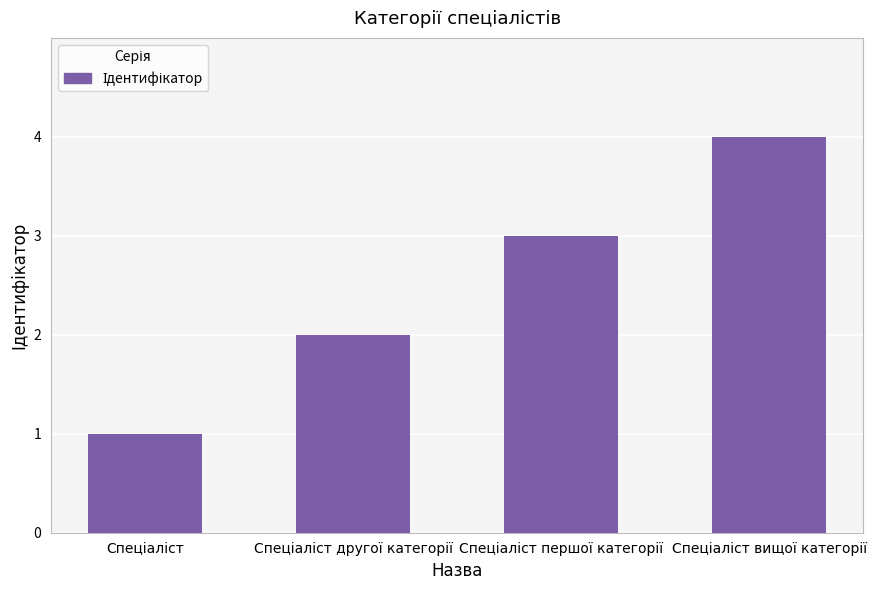

How many values are between 2 and 4?

3